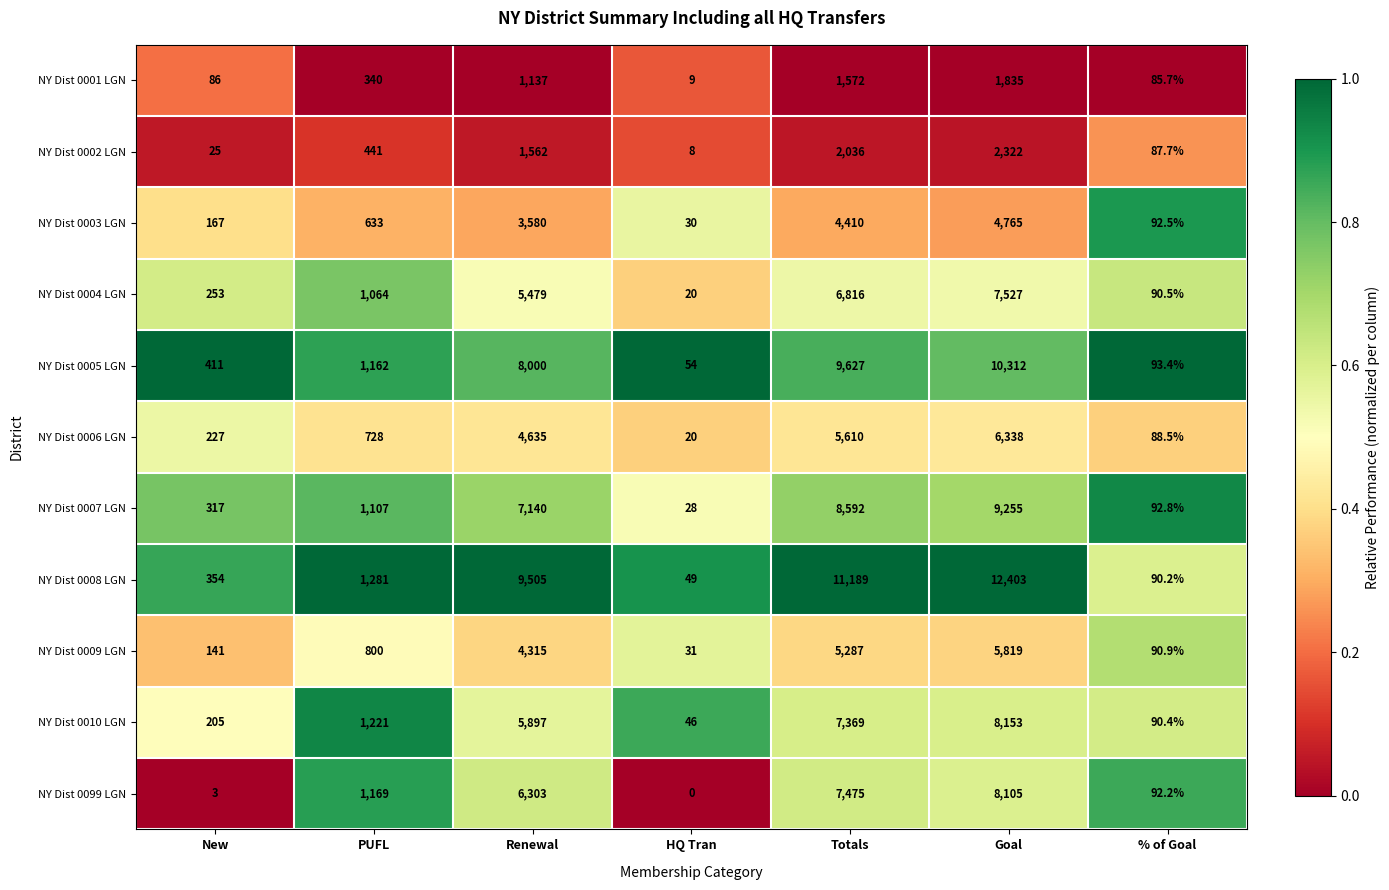

How many data points does each series have?

7